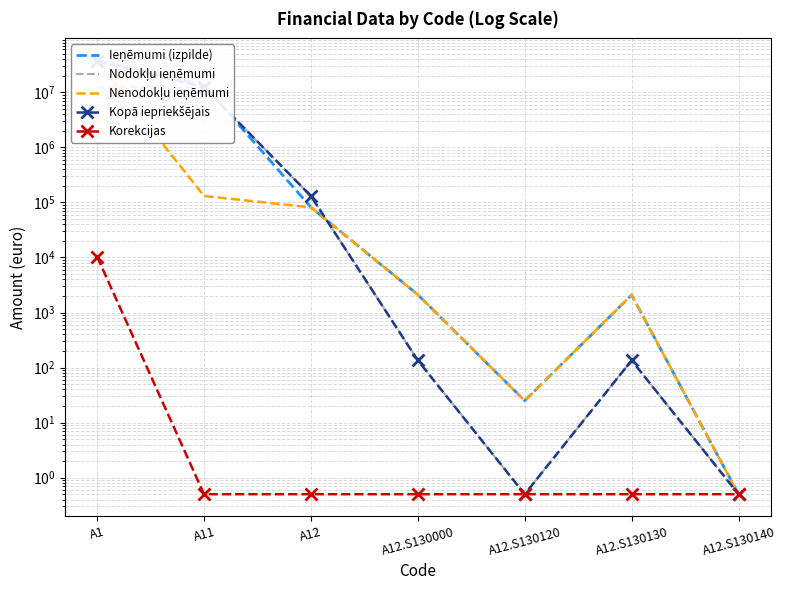

Which series changed the most between A1 and A12.S130130?

Ieņēmumi (izpilde)